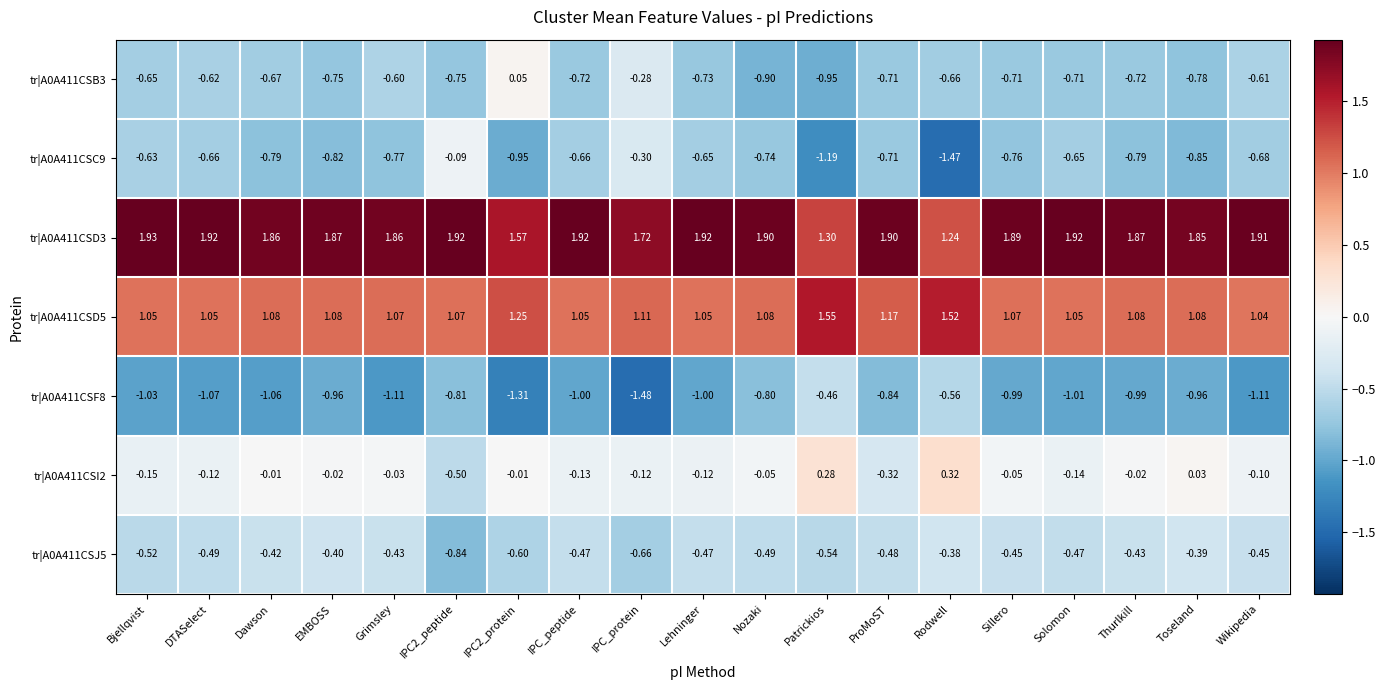

At which label does tr|A0A411CSD3 reach its minimum?

Rodwell